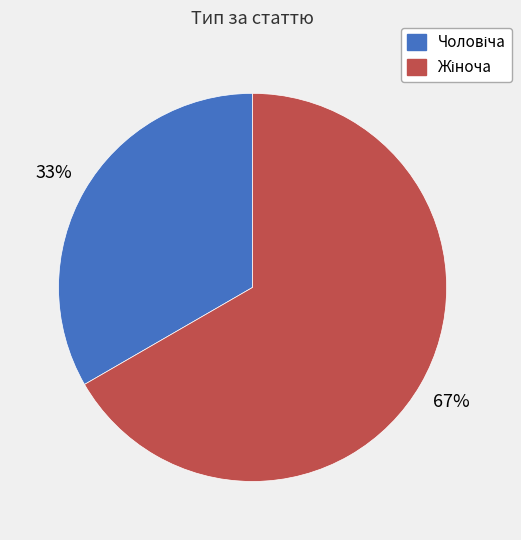

Does any single category account for the majority?

Yes